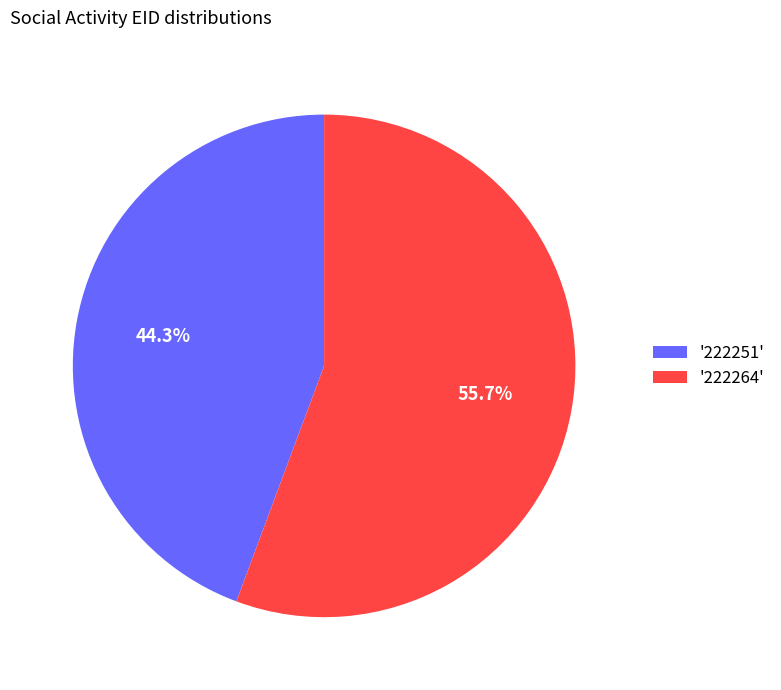

What is the total percentage of '222264' and '222251'?

100.0%